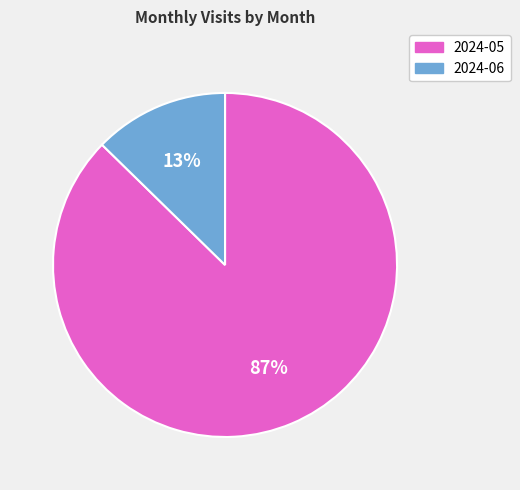

Is it true that 2024-05 is 74% of the pie?

False